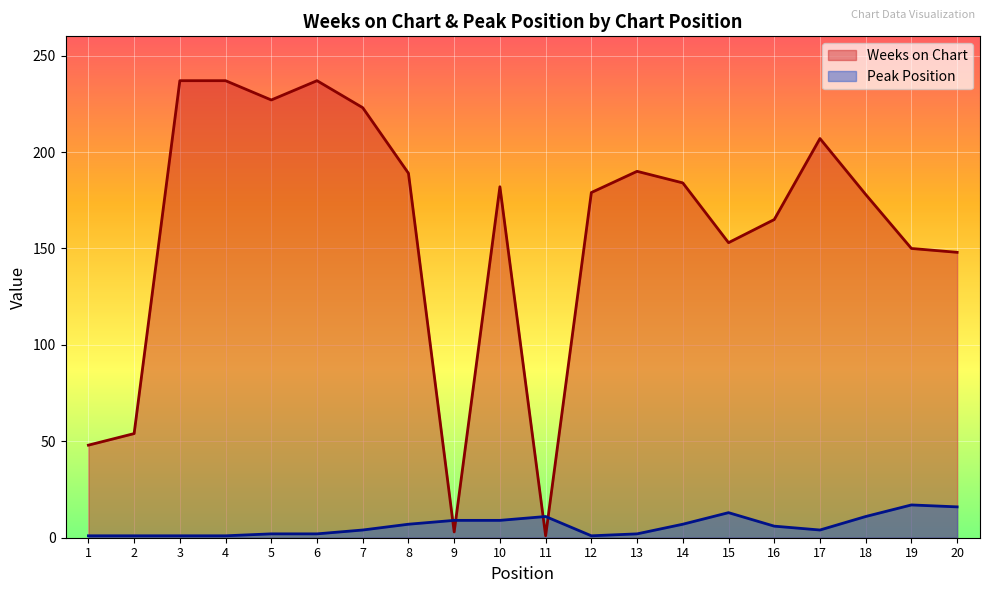

What is the sum of the Weeks on Chart values at 7 and 20?

371